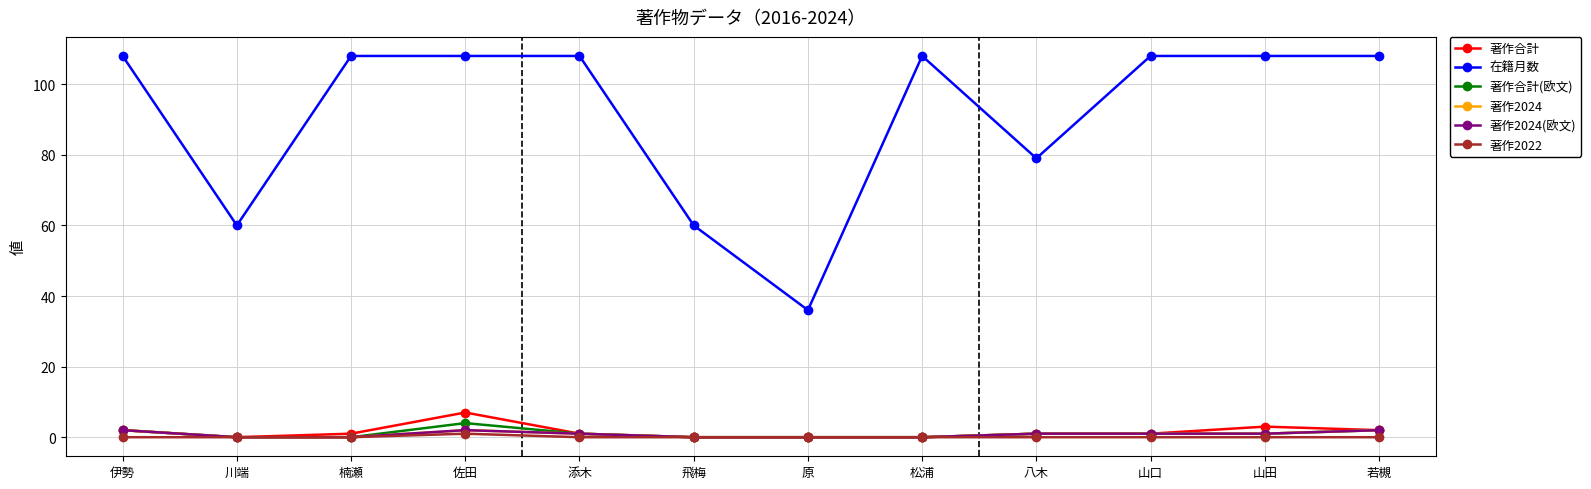

Does the chart have visible grid lines?

Yes